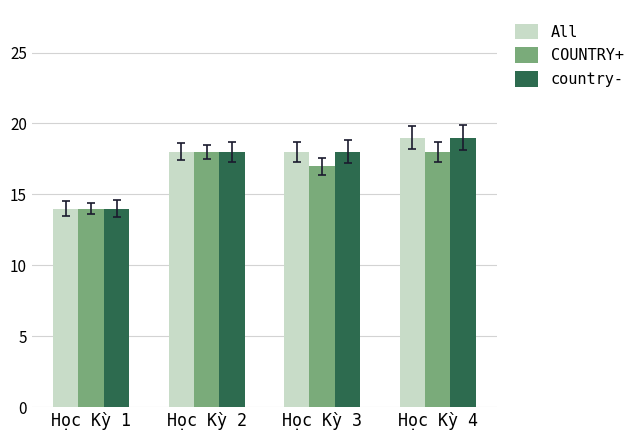

What is the value of the All bar at the 3rd from the left?

18